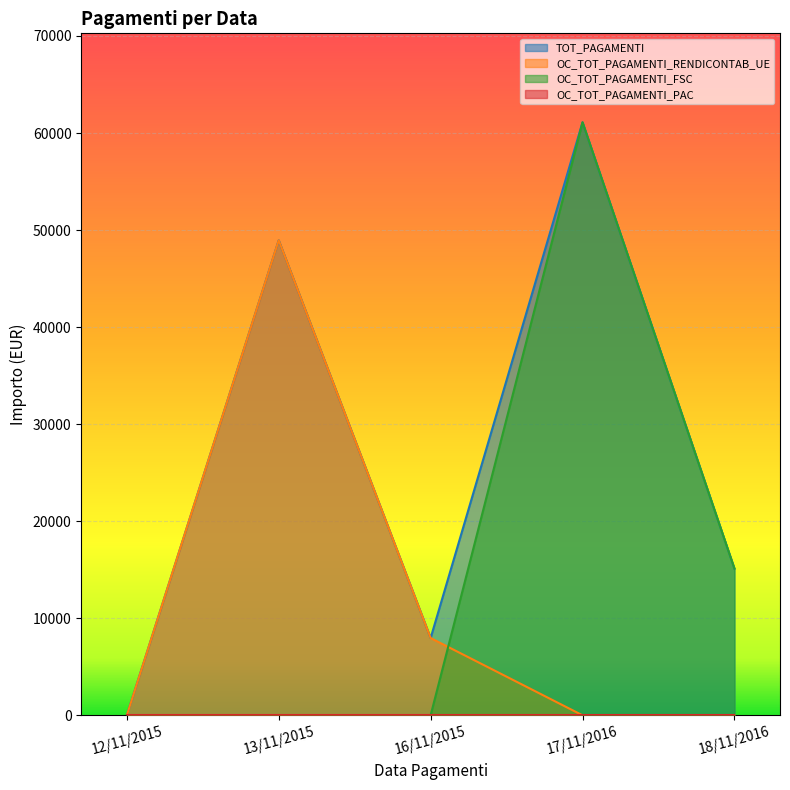

Which series has the widest spread of values?

TOT_PAGAMENTI